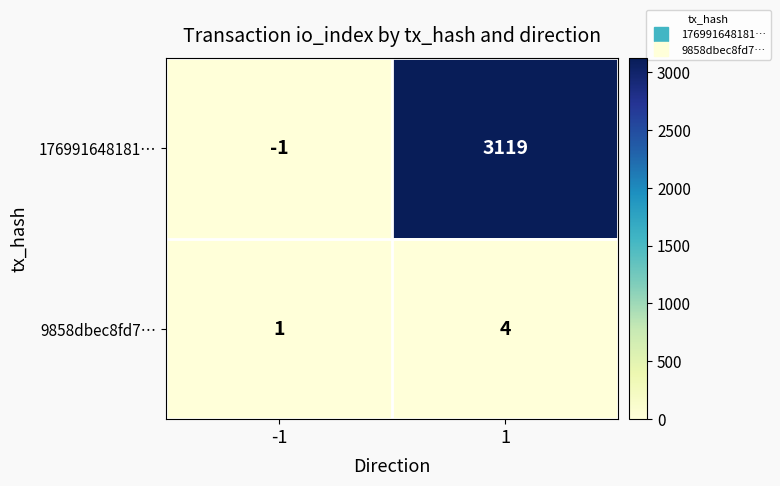

The value of 9858dbec8fd7… at -1 is 2. True or false?

False